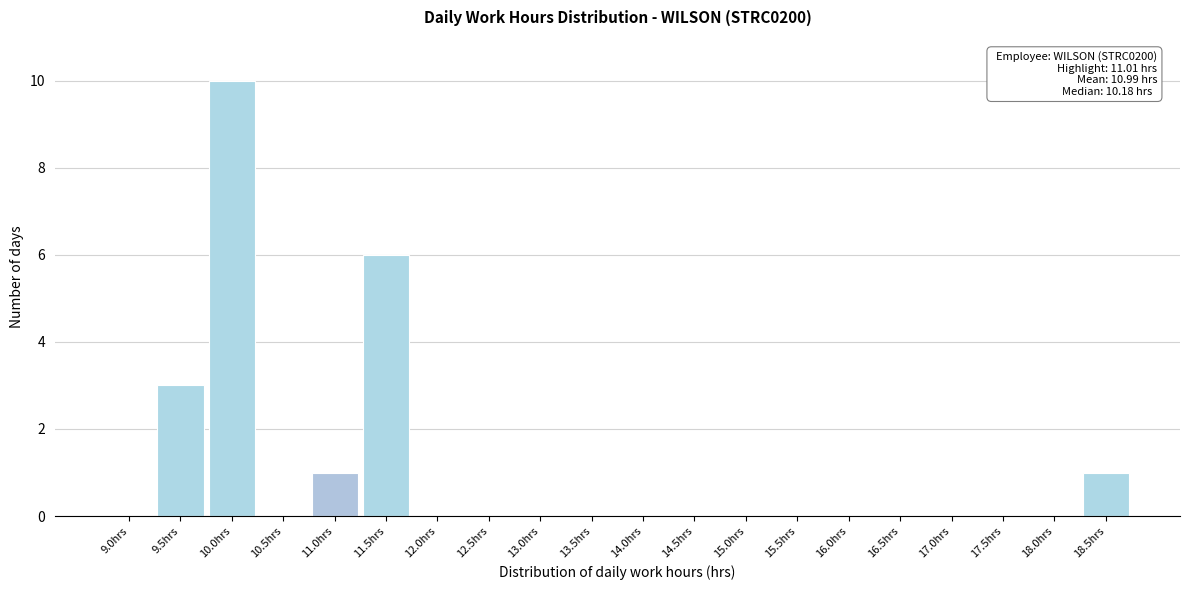

Reading right to left, what are all the values shown in this chart?

18.5hrs=1	18.0hrs=0	17.5hrs=0	17.0hrs=0	16.5hrs=0	16.0hrs=0	15.5hrs=0	15.0hrs=0	14.5hrs=0	14.0hrs=0	13.5hrs=0	13.0hrs=0	12.5hrs=0	12.0hrs=0	11.5hrs=6	11.0hrs=1	10.5hrs=0	10.0hrs=10	9.5hrs=3	9.0hrs=0